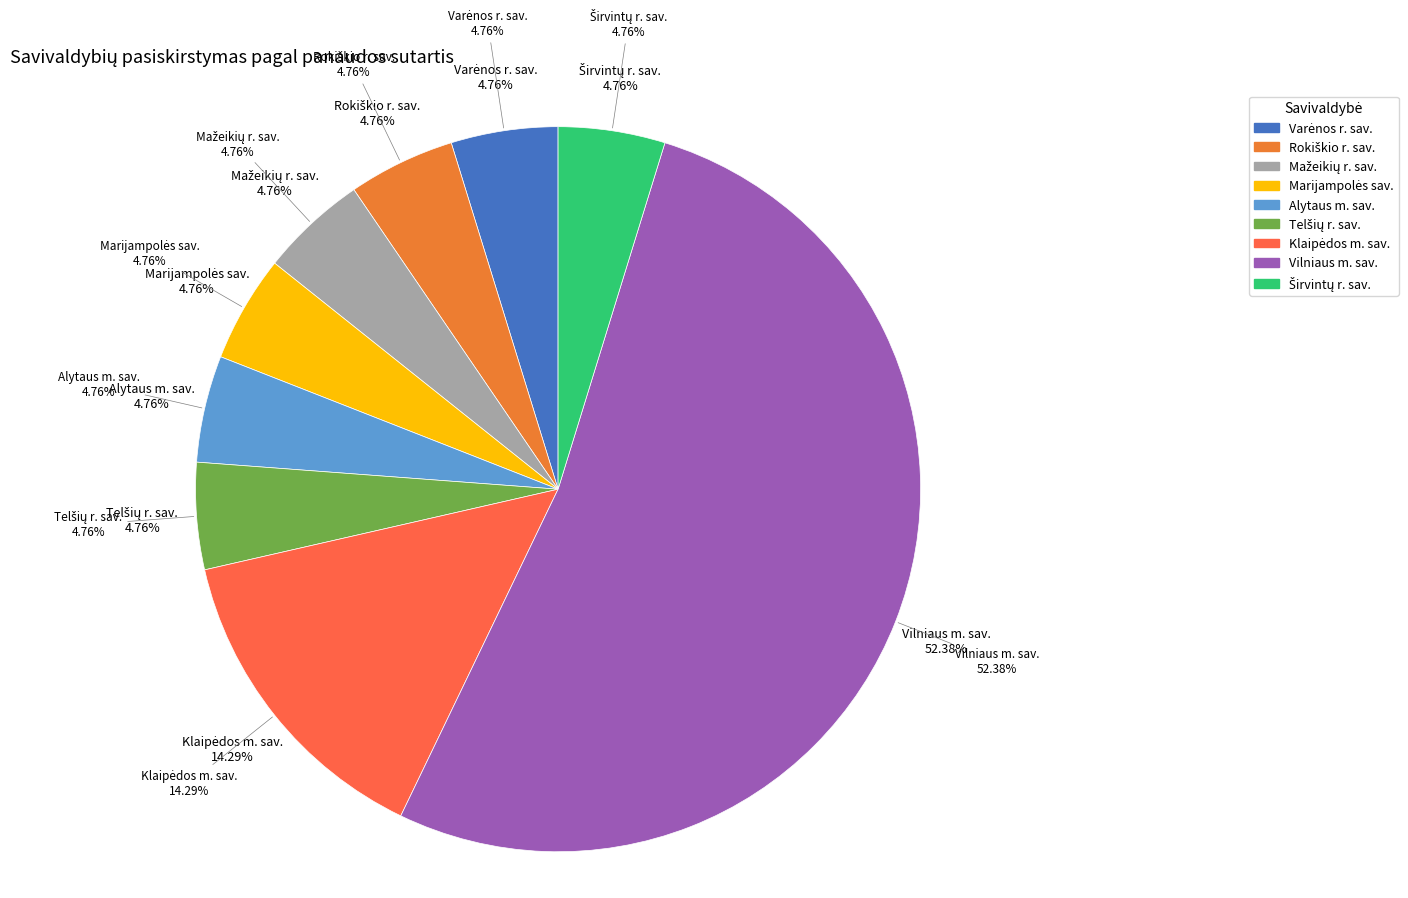

Is it true that Marijampolės sav. is 1% of the pie?

False